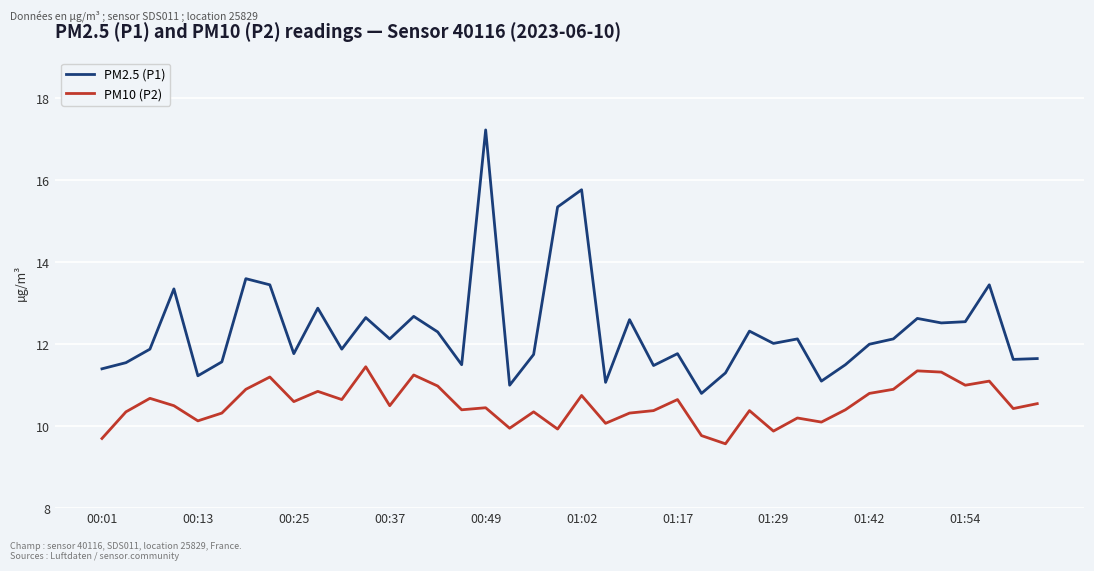

What is the difference between the maximum and minimum values in the PM10 (P2) series?

1.9